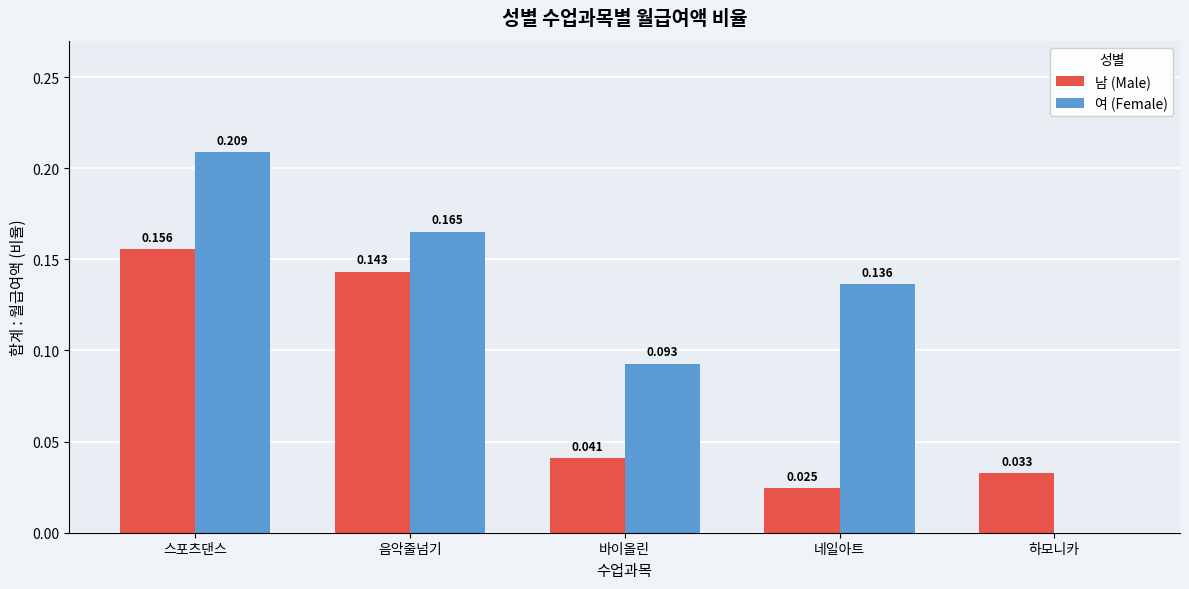

Which label corresponds to the largest value in the chart?

스포츠댄스